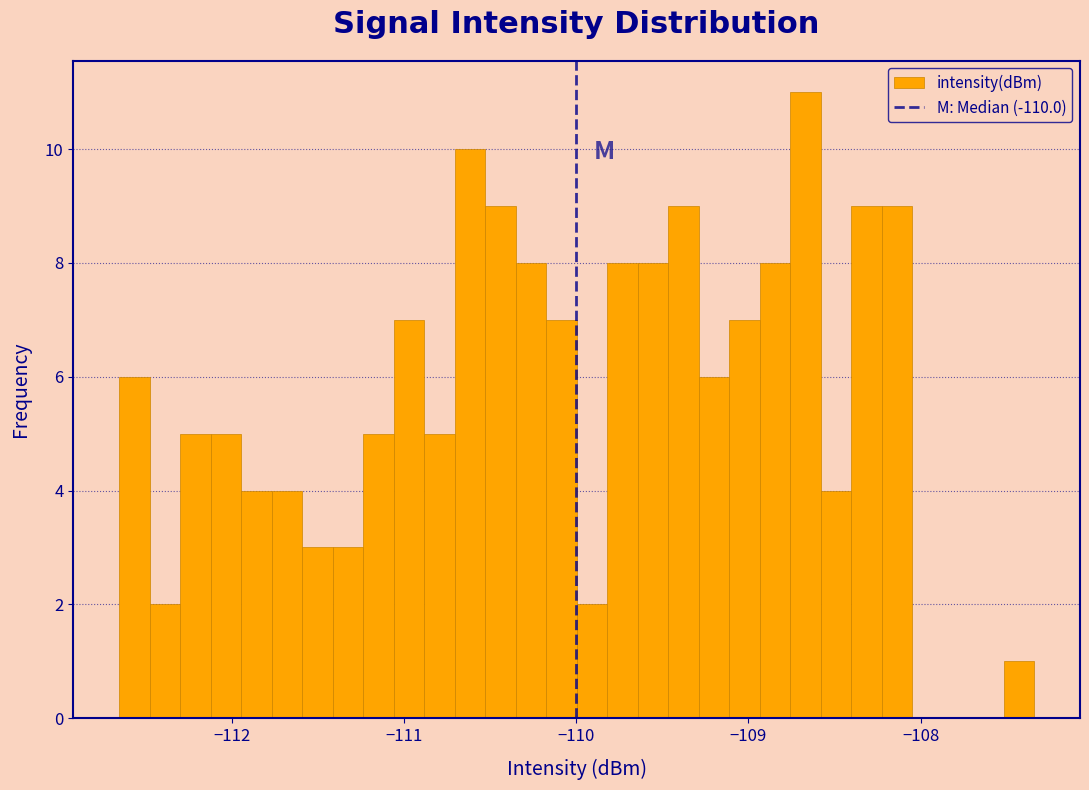

Read against the x-axis, roughly where is the centre of the tallest bar?

-108.7